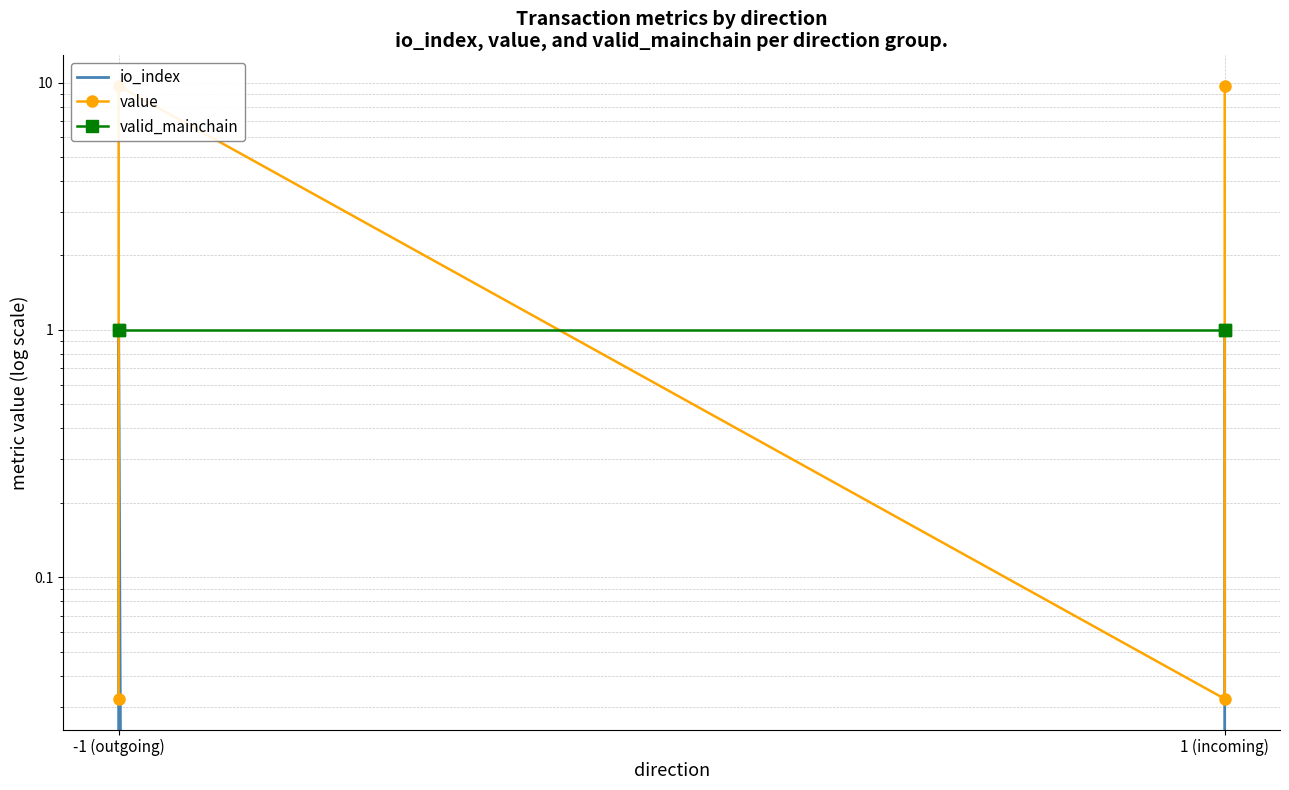

List the series in order of their peak value, lowest first.

io_index, valid_mainchain, value